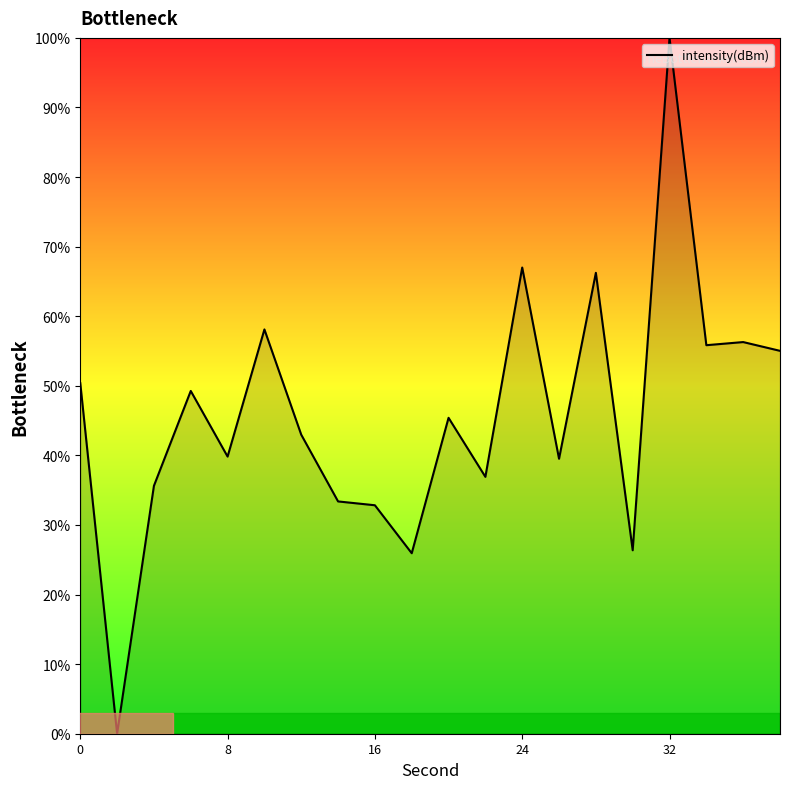

What is the difference between the maximum and minimum values?

100.0